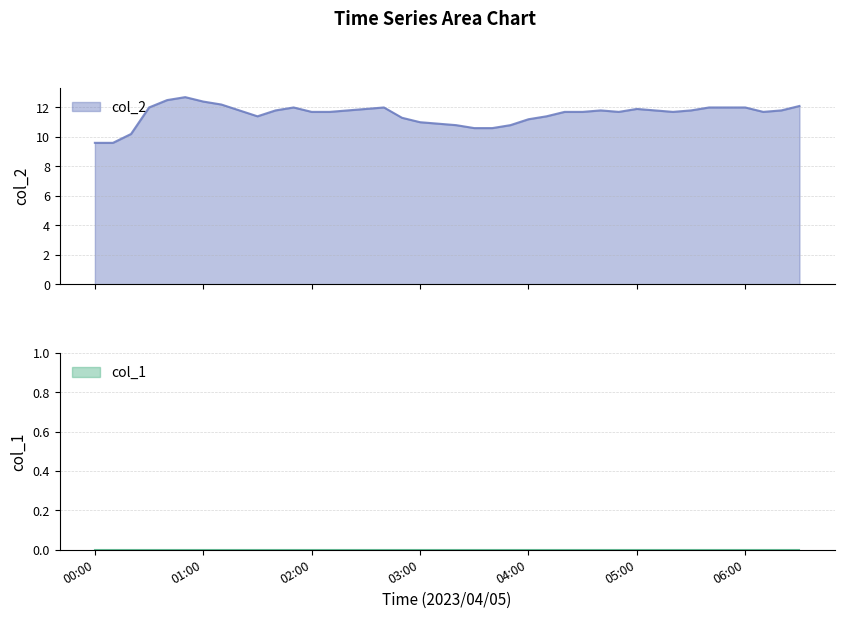

The chart shows a value of 16.5 at 2023/04/05 02:10:00. True or false?

False